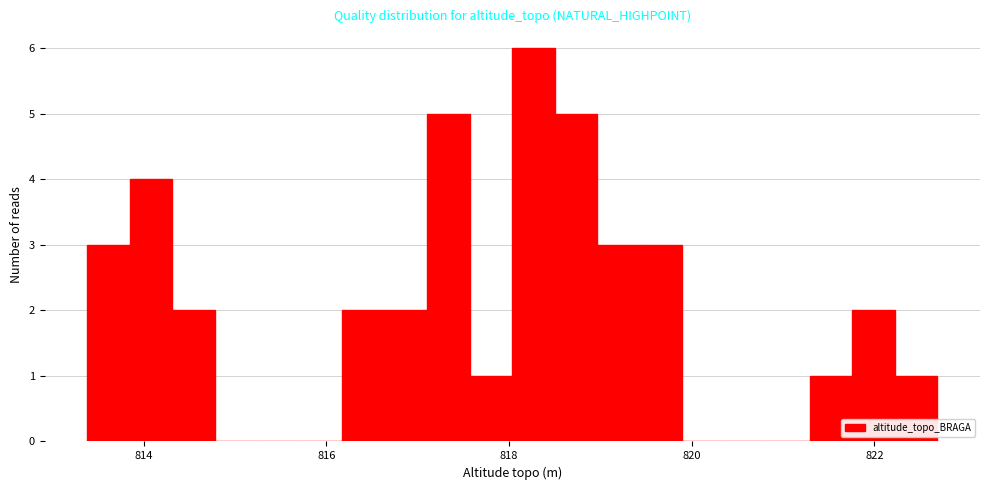

Around what value on the x-axis is the tallest bar? Give the approximate position of its centre, as read against the axis.

818.2